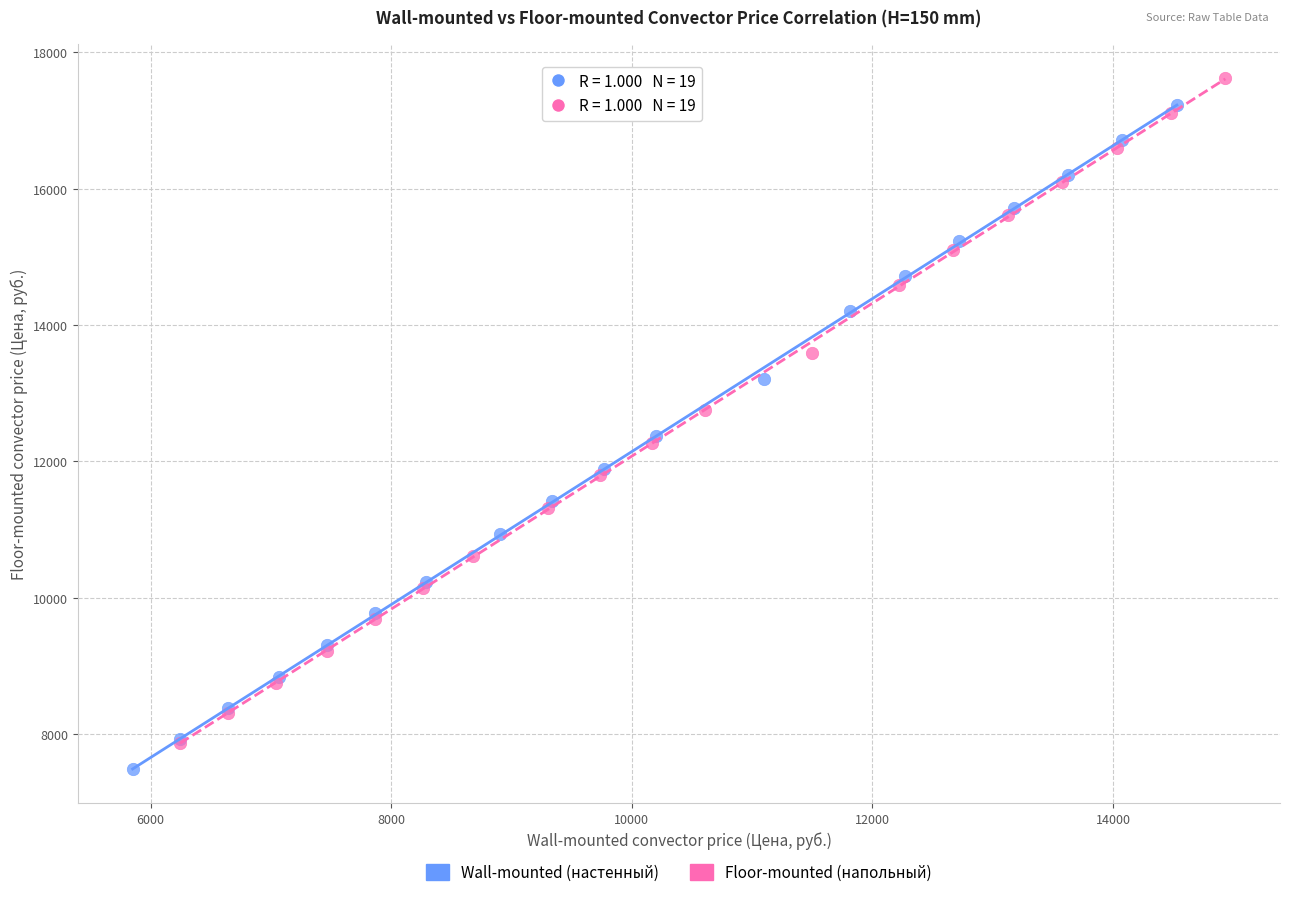

What are all the series names shown in the legend?

Wall-mounted (настенный), Floor-mounted (напольный)